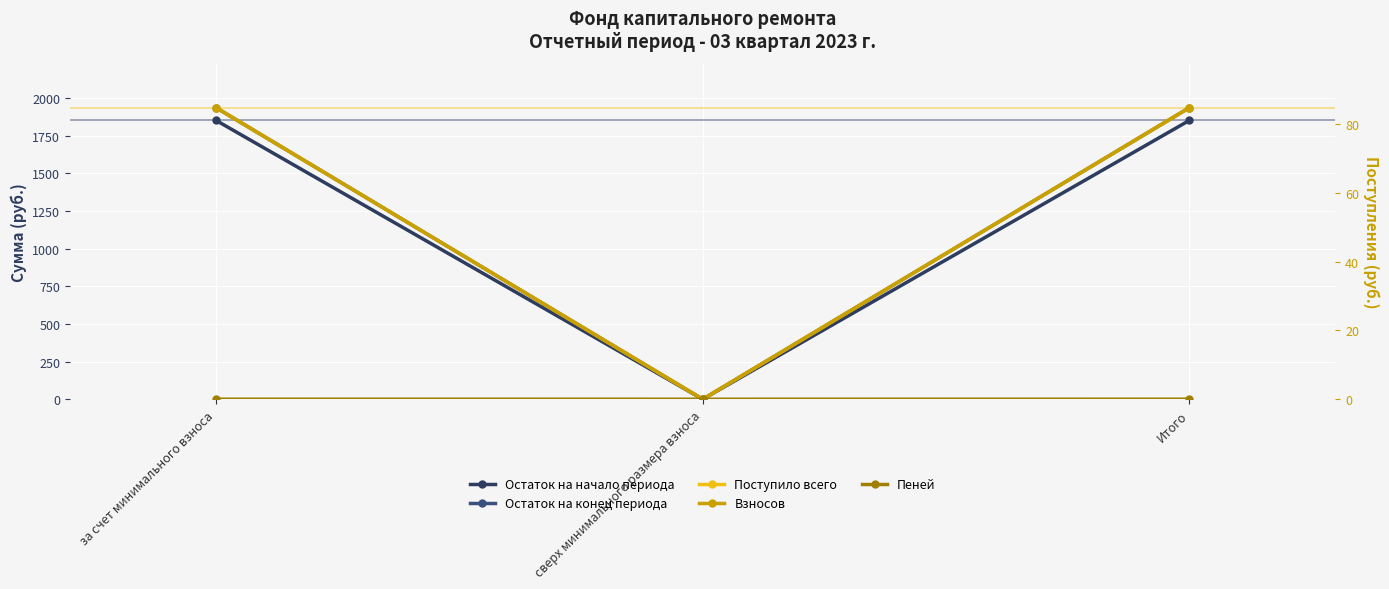

At which label does Остаток на начало периода first exceed 1852?

за счет минимального взноса